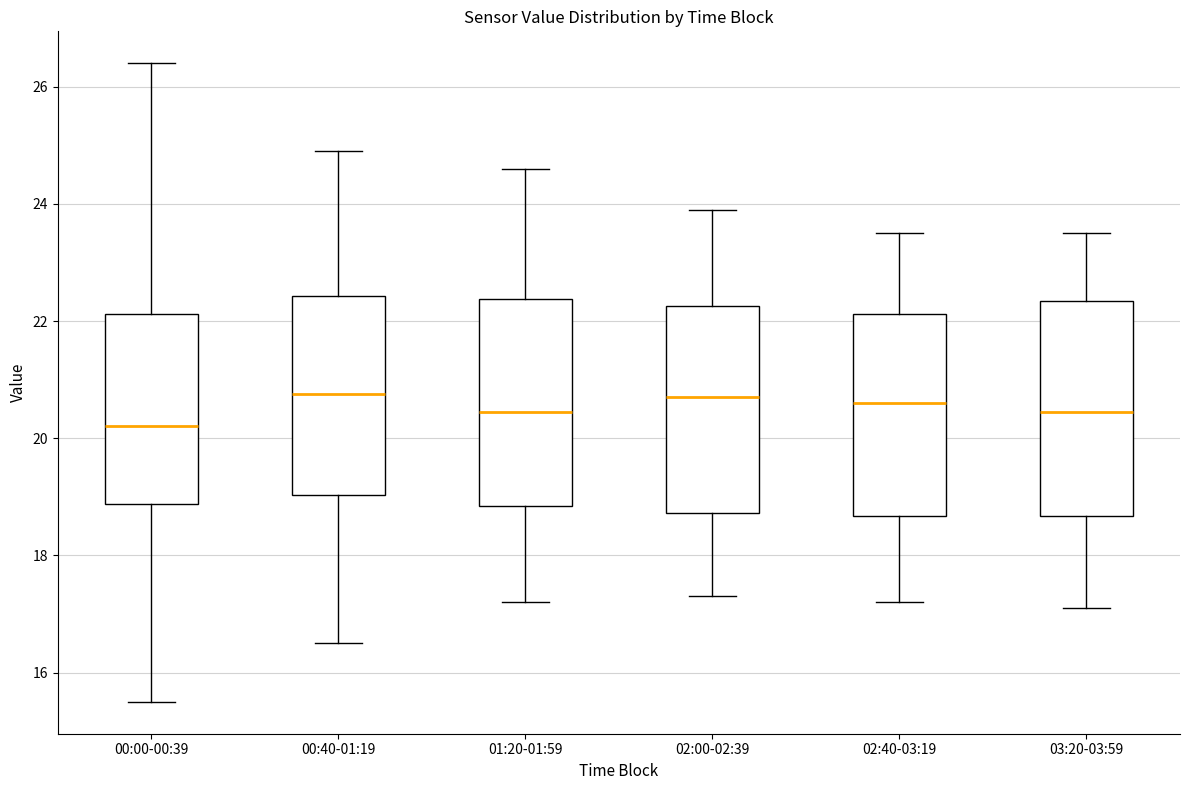

Where is the lower edge of the box for 00:40-01:19 on the y-axis? The values are not printed on the chart, so give them approximately, as read against the axis.

19.0